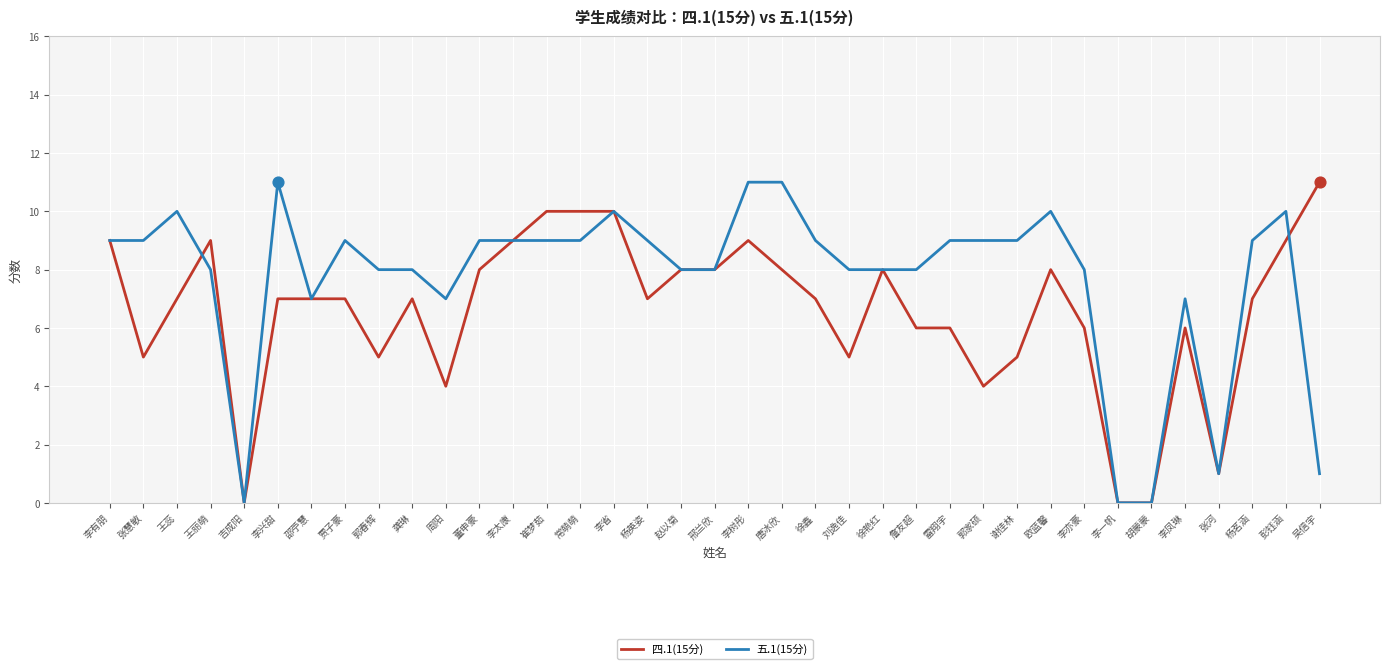

What is the difference between the highest and lowest values at 雷翔宇?

3